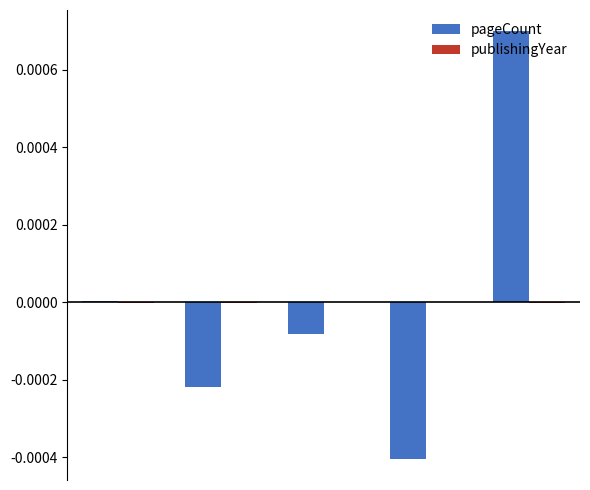

Are the bars horizontal?

No